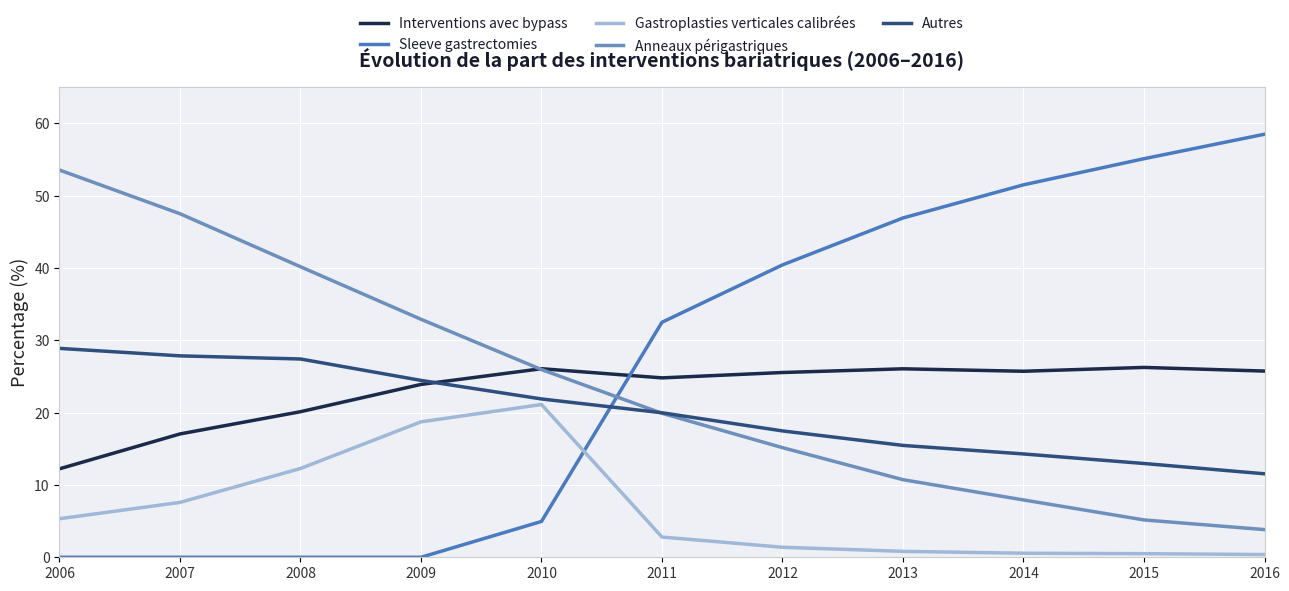

How many lines are shown in the chart?

5